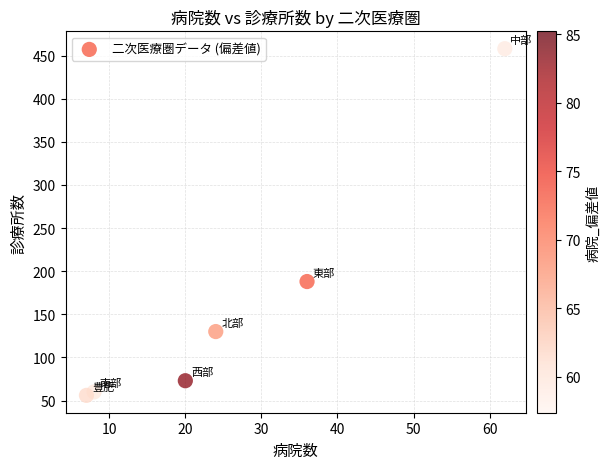

What Y value in the scatter plot is closest to 257?

188